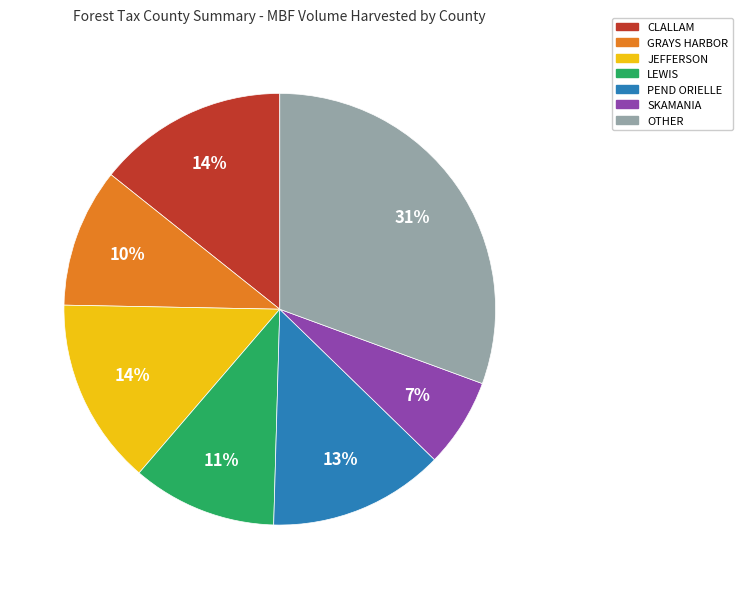

Is it true that PEND ORIELLE is 7% of the pie?

False